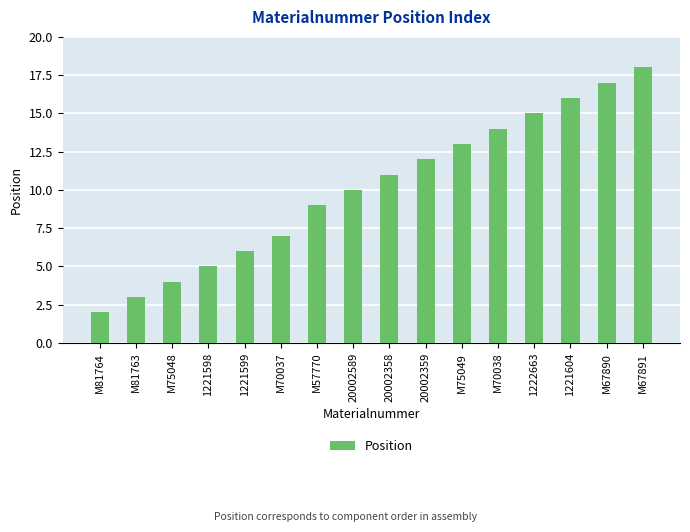

What is the smallest value displayed?

2